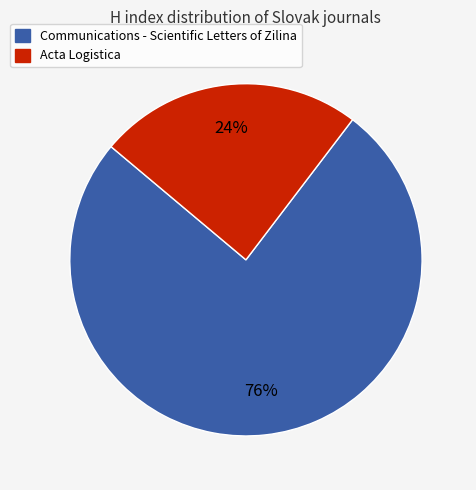

To the nearest percent, what portion does Acta Logistica represent?

24%